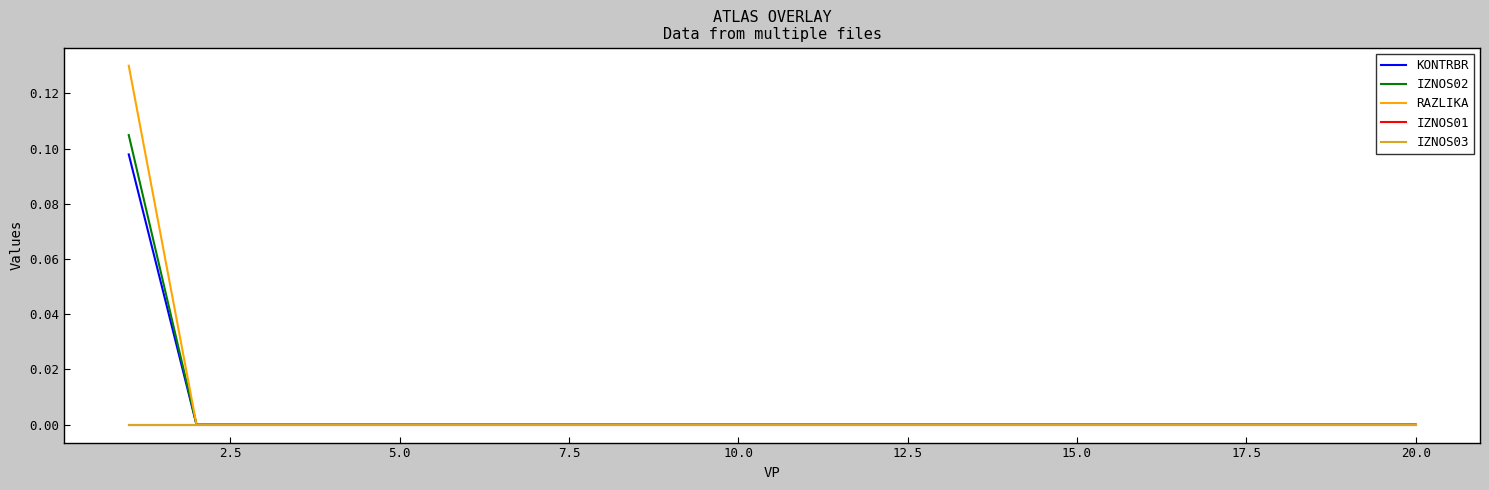

Is this an area chart (filled region under the line)?

No